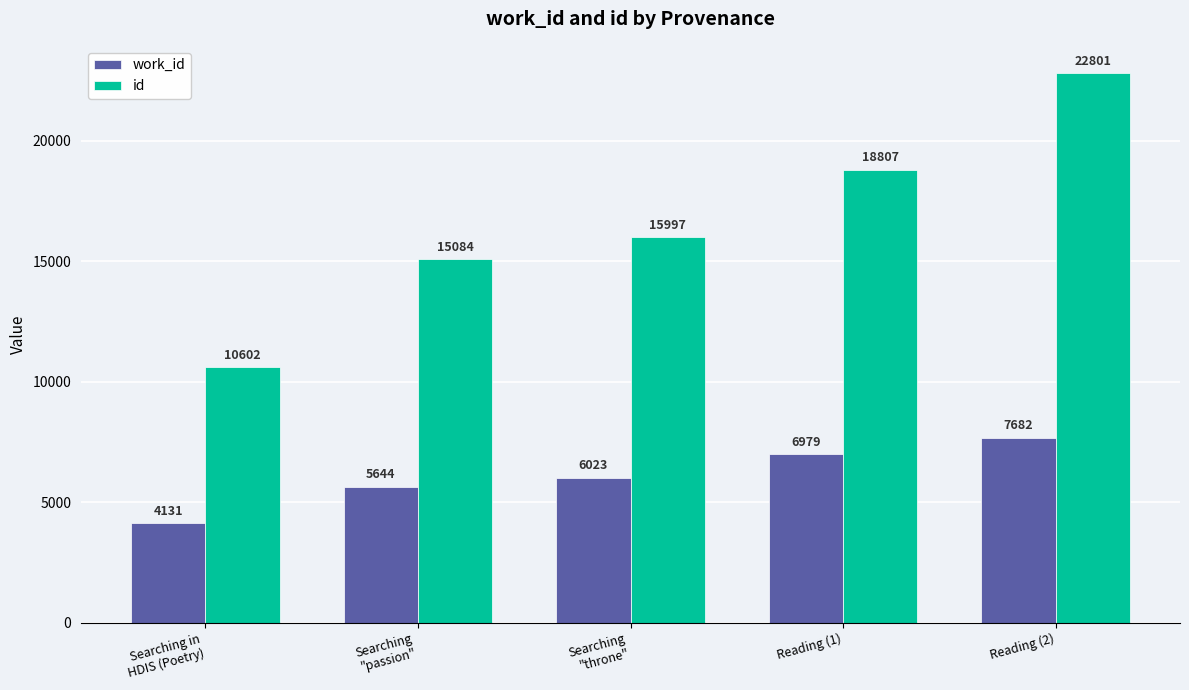

How many groups of bars are there?

5